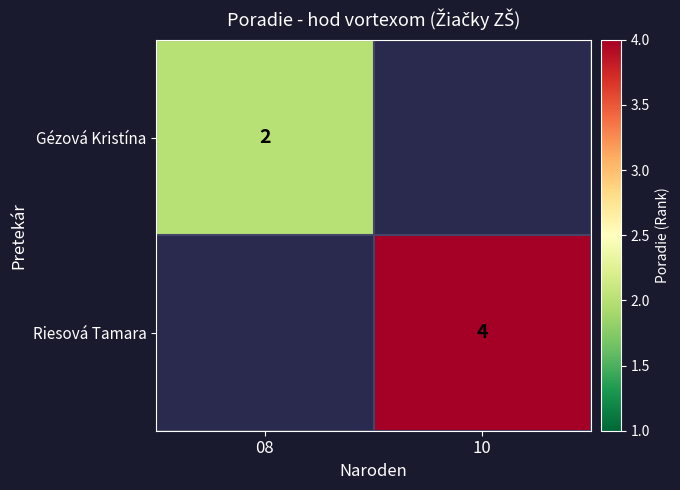

Is the value of Riesová Tamara at 10 greater than the value of Gézová Kristína at 08?

Yes